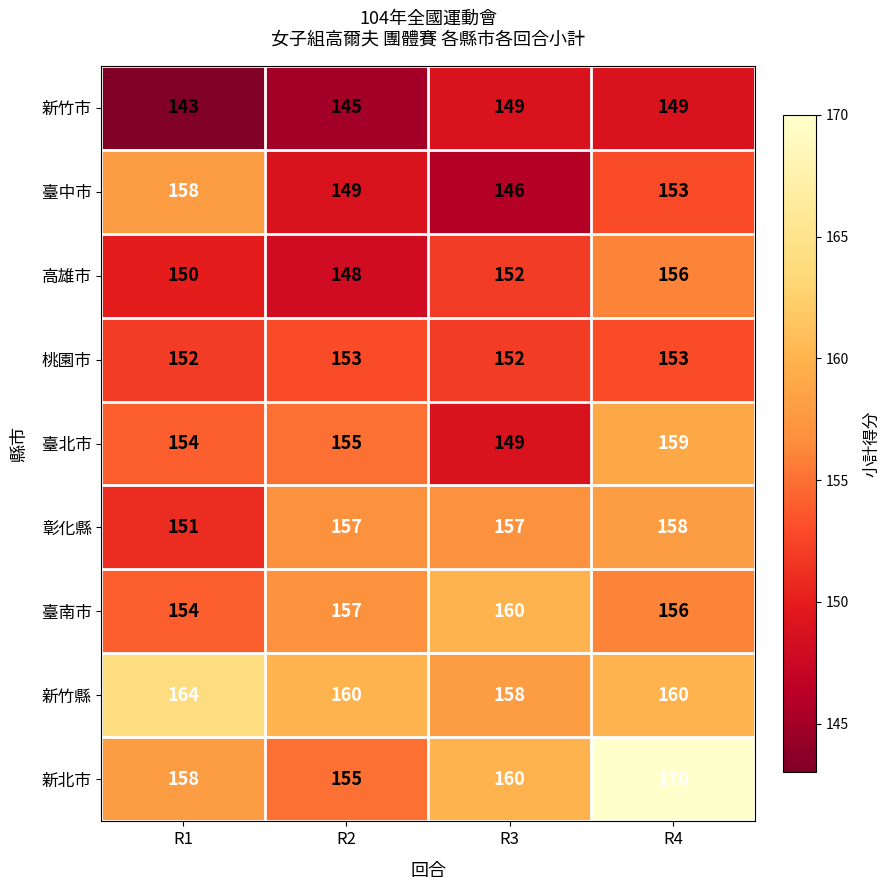

How many distinct data groups are displayed?

9